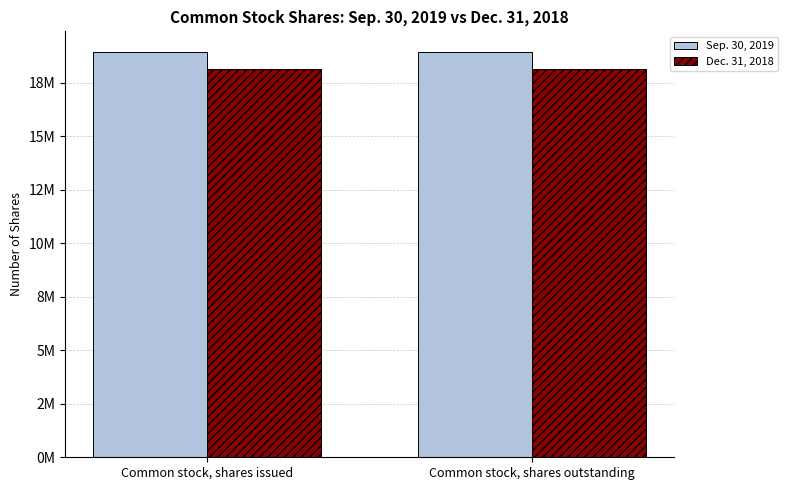

Are the bars grouped side by side (vs. stacked)?

Yes